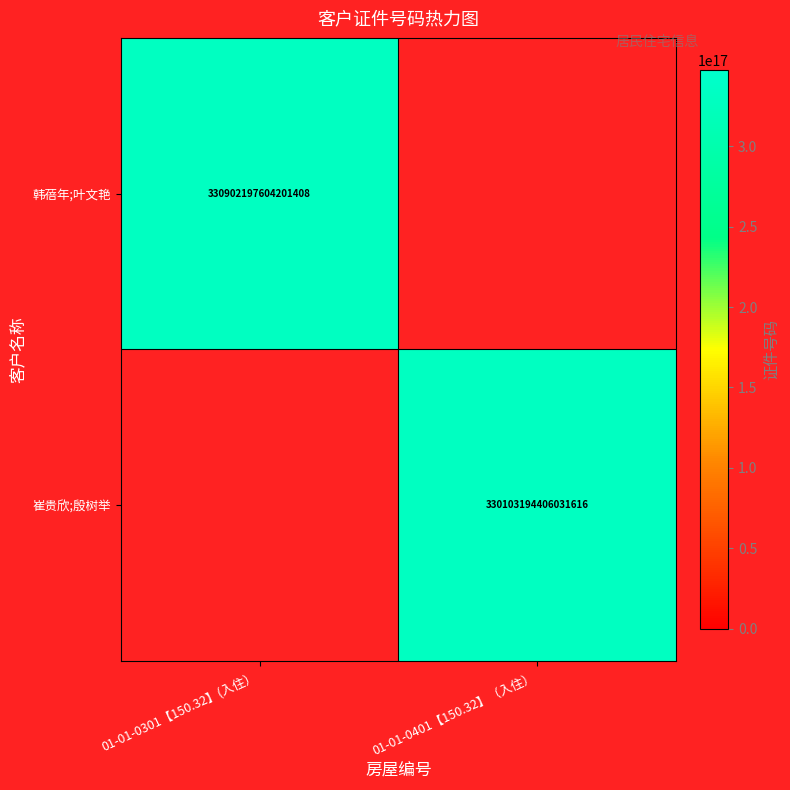

The 韩蓓年;叶文艳 series shows 535587865830940224 at 01-01-0301【150.32】(入住）. True or false?

False